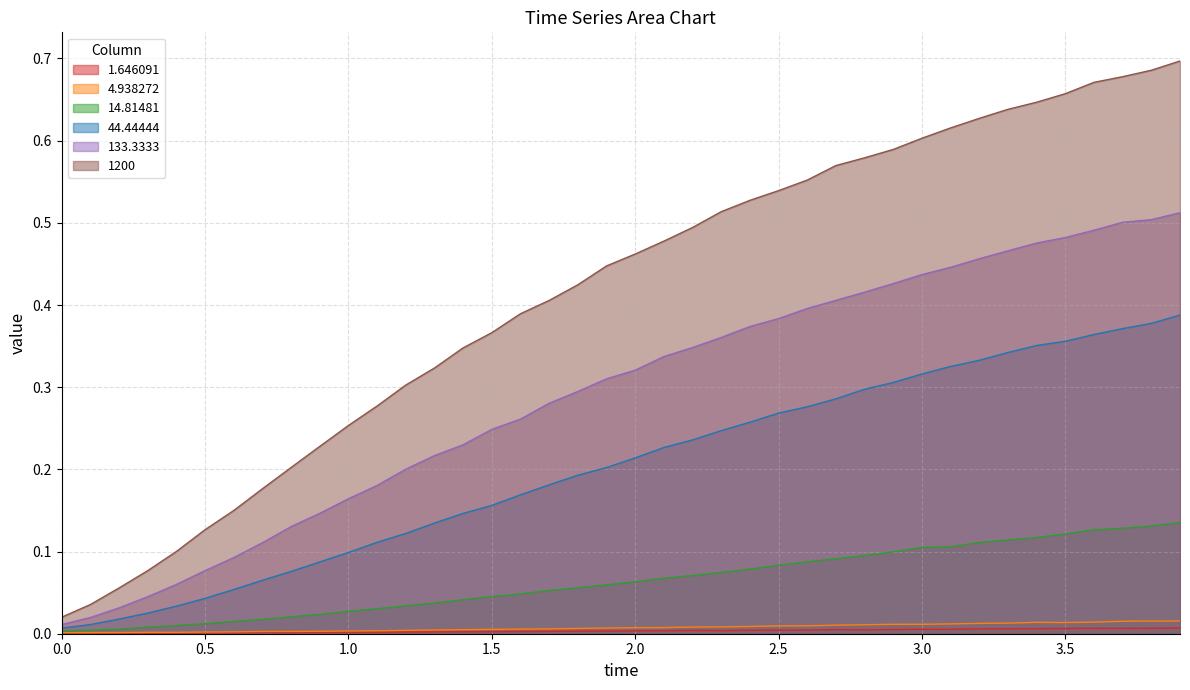

Reading right to left, list all the values displayed in this chart.

1.646091: 3.9=0.0	3.8=0.0	3.7=0.0	3.6=0.0	3.5=0.0	3.4=0.0	3.3=0.0	3.2=0.0	3.1=0.0	3.0=0.0	2.9=0.0	2.8=0.0	2.7=0.0	2.6=0.0	2.5=0.0	2.4=0.0	2.3=0.0	2.2=0.0	2.1=0.0	2.0=0.0	1.9=0.0	1.8=0.0	1.7=0.0	1.6=0.0	1.5=0.0	1.4=0.0	1.3=0.0	1.2=0.0	1.1=0.0	1.0=0.0	0.9=0.0	0.8=0.0	0.7=0.0	0.6=0.0	0.5=0.0	0.4=0.0	0.3=0.0	0.2=0.0	0.1=0.0	0.0=0.0
4.938272: 3.9=0.0	3.8=0.0	3.7=0.0	3.6=0.0	3.5=0.0	3.4=0.0	3.3=0.0	3.2=0.0	3.1=0.0	3.0=0.0	2.9=0.0	2.8=0.0	2.7=0.0	2.6=0.0	2.5=0.0	2.4=0.0	2.3=0.0	2.2=0.0	2.1=0.0	2.0=0.0	1.9=0.0	1.8=0.0	1.7=0.0	1.6=0.0	1.5=0.0	1.4=0.0	1.3=0.0	1.2=0.0	1.1=0.0	1.0=0.0	0.9=0.0	0.8=0.0	0.7=0.0	0.6=0.0	0.5=0.0	0.4=0.0	0.3=0.0	0.2=0.0	0.1=0.0	0.0=0.0
14.81481: 3.9=0.1	3.8=0.1	3.7=0.1	3.6=0.1	3.5=0.1	3.4=0.1	3.3=0.1	3.2=0.1	3.1=0.1	3.0=0.1	2.9=0.1	2.8=0.1	2.7=0.1	2.6=0.1	2.5=0.1	2.4=0.1	2.3=0.1	2.2=0.1	2.1=0.1	2.0=0.1	1.9=0.1	1.8=0.1	1.7=0.1	1.6=0.0	1.5=0.0	1.4=0.0	1.3=0.0	1.2=0.0	1.1=0.0	1.0=0.0	0.9=0.0	0.8=0.0	0.7=0.0	0.6=0.0	0.5=0.0	0.4=0.0	0.3=0.0	0.2=0.0	0.1=0.0	0.0=0.0
44.44444: 3.9=0.4	3.8=0.4	3.7=0.4	3.6=0.4	3.5=0.4	3.4=0.4	3.3=0.3	3.2=0.3	3.1=0.3	3.0=0.3	2.9=0.3	2.8=0.3	2.7=0.3	2.6=0.3	2.5=0.3	2.4=0.3	2.3=0.2	2.2=0.2	2.1=0.2	2.0=0.2	1.9=0.2	1.8=0.2	1.7=0.2	1.6=0.2	1.5=0.2	1.4=0.1	1.3=0.1	1.2=0.1	1.1=0.1	1.0=0.1	0.9=0.1	0.8=0.1	0.7=0.1	0.6=0.1	0.5=0.0	0.4=0.0	0.3=0.0	0.2=0.0	0.1=0.0	0.0=0.0
133.3333: 3.9=0.5	3.8=0.5	3.7=0.5	3.6=0.5	3.5=0.5	3.4=0.5	3.3=0.5	3.2=0.5	3.1=0.4	3.0=0.4	2.9=0.4	2.8=0.4	2.7=0.4	2.6=0.4	2.5=0.4	2.4=0.4	2.3=0.4	2.2=0.3	2.1=0.3	2.0=0.3	1.9=0.3	1.8=0.3	1.7=0.3	1.6=0.3	1.5=0.2	1.4=0.2	1.3=0.2	1.2=0.2	1.1=0.2	1.0=0.2	0.9=0.1	0.8=0.1	0.7=0.1	0.6=0.1	0.5=0.1	0.4=0.1	0.3=0.0	0.2=0.0	0.1=0.0	0.0=0.0
1200: 3.9=0.7	3.8=0.7	3.7=0.7	3.6=0.7	3.5=0.7	3.4=0.6	3.3=0.6	3.2=0.6	3.1=0.6	3.0=0.6	2.9=0.6	2.8=0.6	2.7=0.6	2.6=0.6	2.5=0.5	2.4=0.5	2.3=0.5	2.2=0.5	2.1=0.5	2.0=0.5	1.9=0.4	1.8=0.4	1.7=0.4	1.6=0.4	1.5=0.4	1.4=0.3	1.3=0.3	1.2=0.3	1.1=0.3	1.0=0.3	0.9=0.2	0.8=0.2	0.7=0.2	0.6=0.1	0.5=0.1	0.4=0.1	0.3=0.1	0.2=0.1	0.1=0.0	0.0=0.0